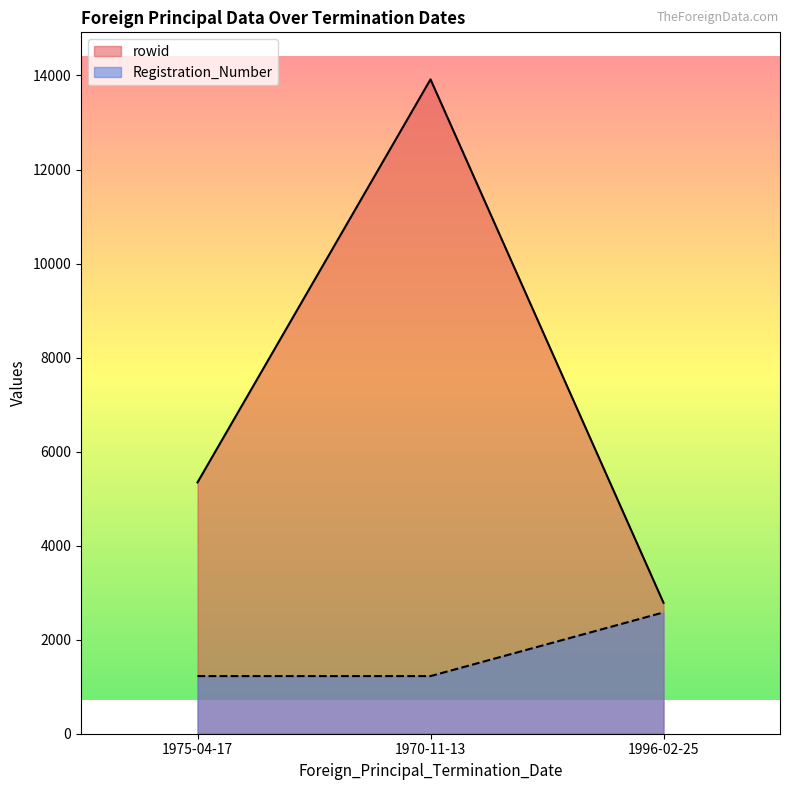

What is the difference between the highest and lowest values at 1975-04-17?

4120